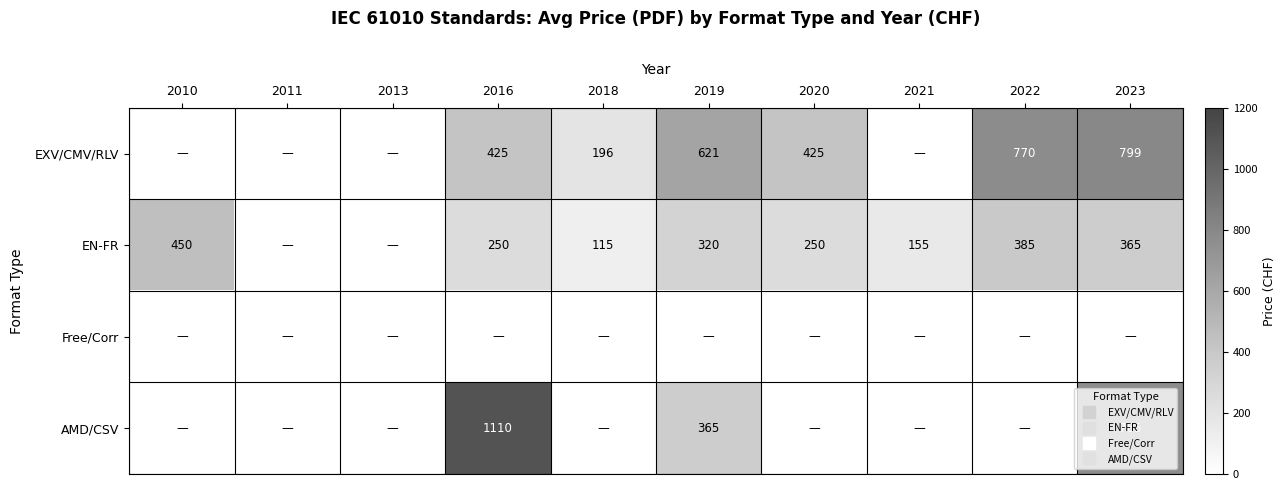

What is the spread (max minus min) of values at 2021?

155